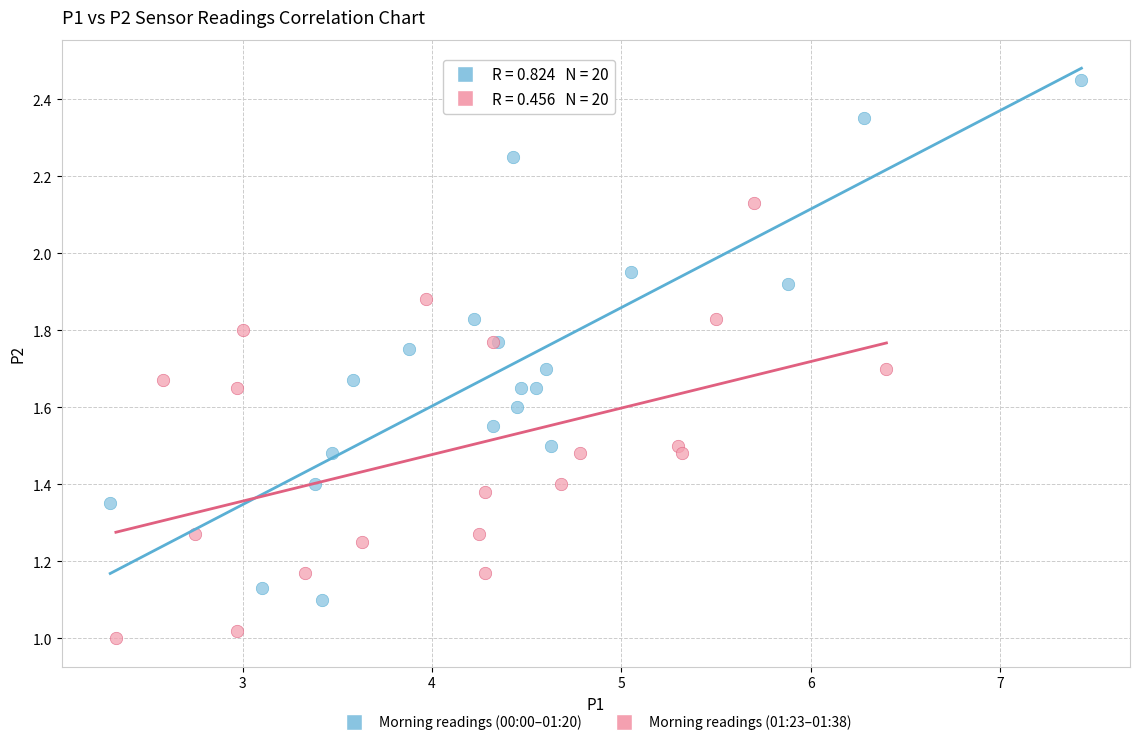

Which series contains the highest Y value?

Morning readings (00:00–01:20)